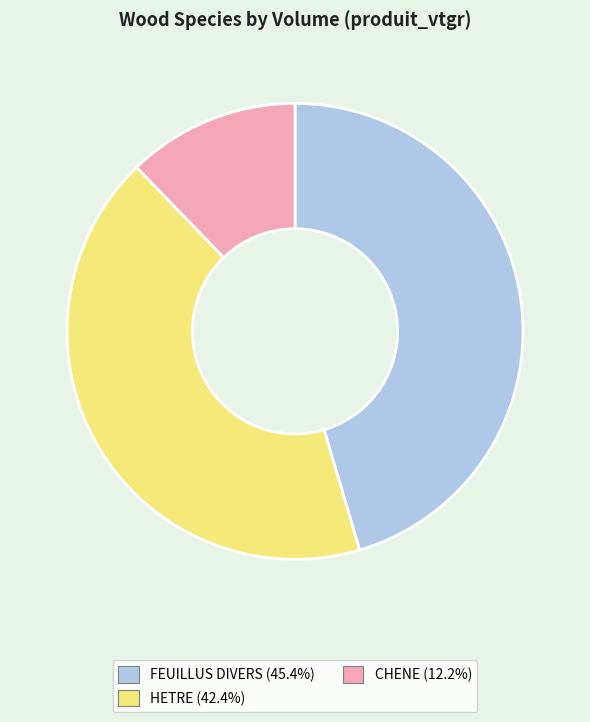

The CHENE slice represents 3% of the pie. True or false?

False